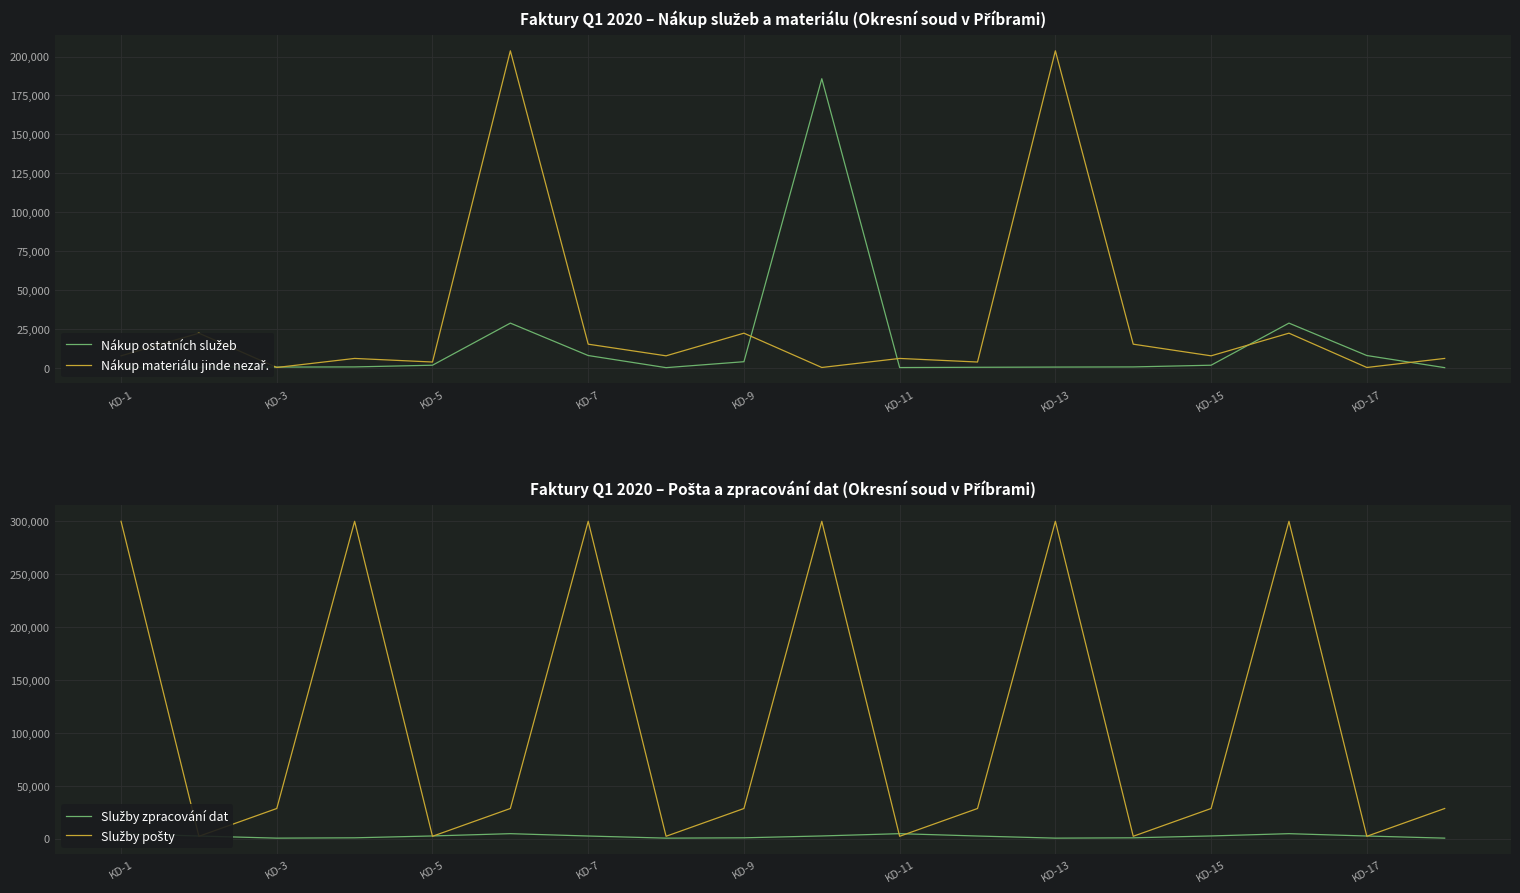

What are all the series names shown in the legend?

Nákup ostatních služeb, Nákup materiálu jinde nezař., Služby zpracování dat, Služby pošty